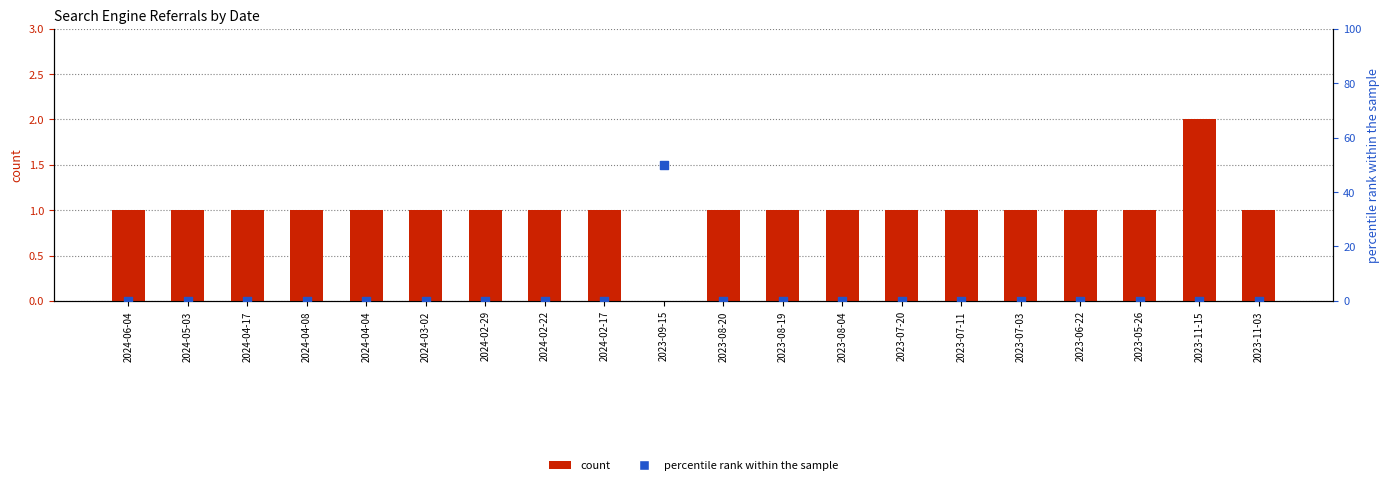

Which series has the largest total across all categories?

percentile rank within the sample